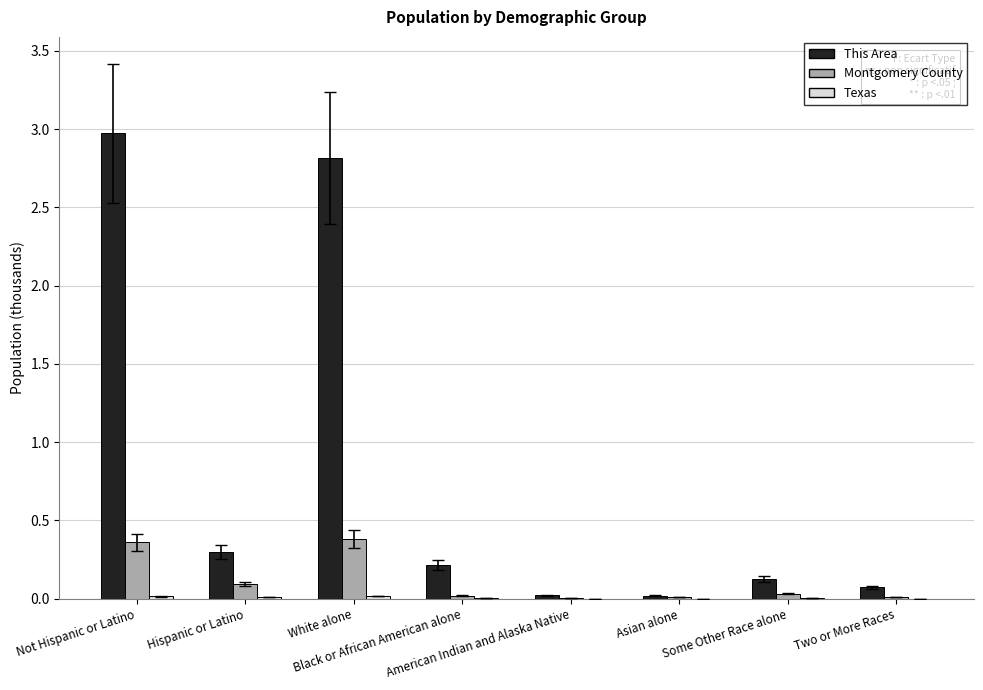

What is the sum of all This Area values?

6.5